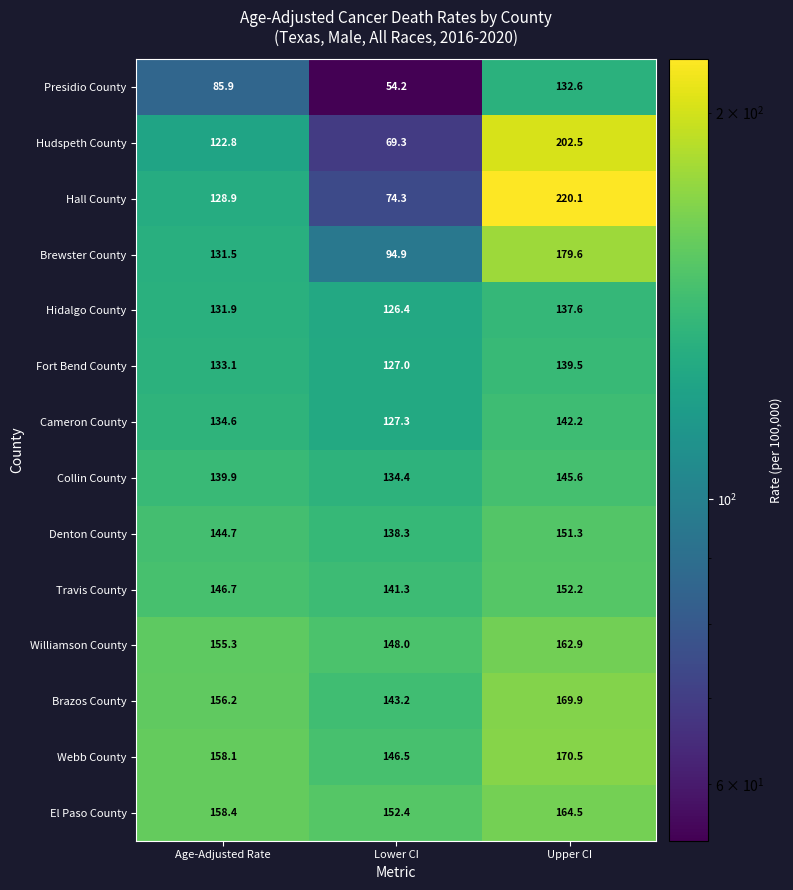

True or false: El Paso County has a value of 164.5 at Upper CI.

True